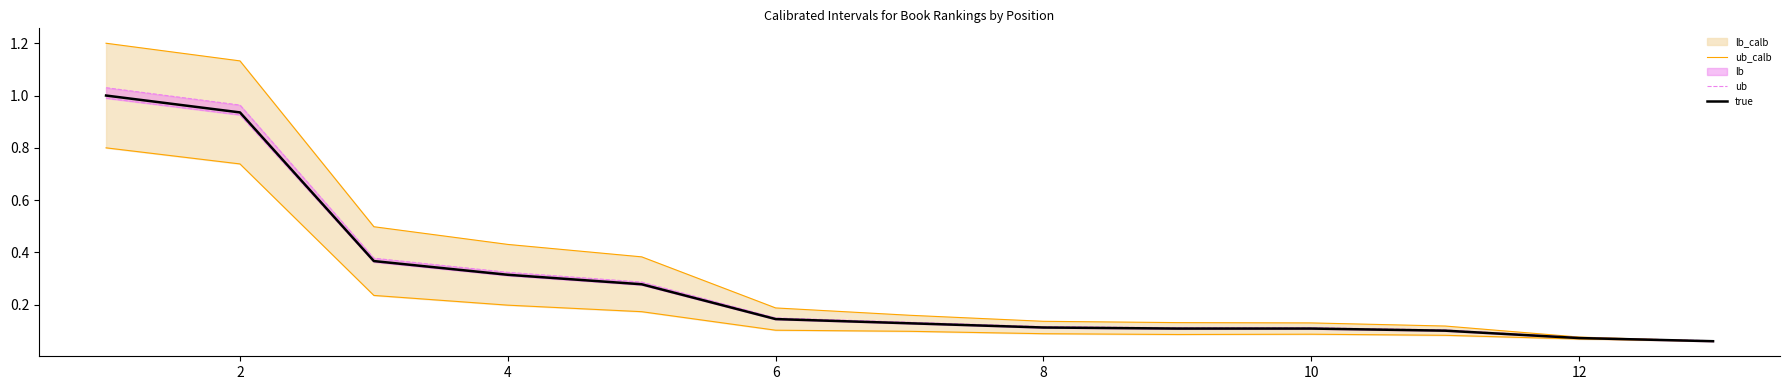

What is the sum of all ub_calb values?

4.6